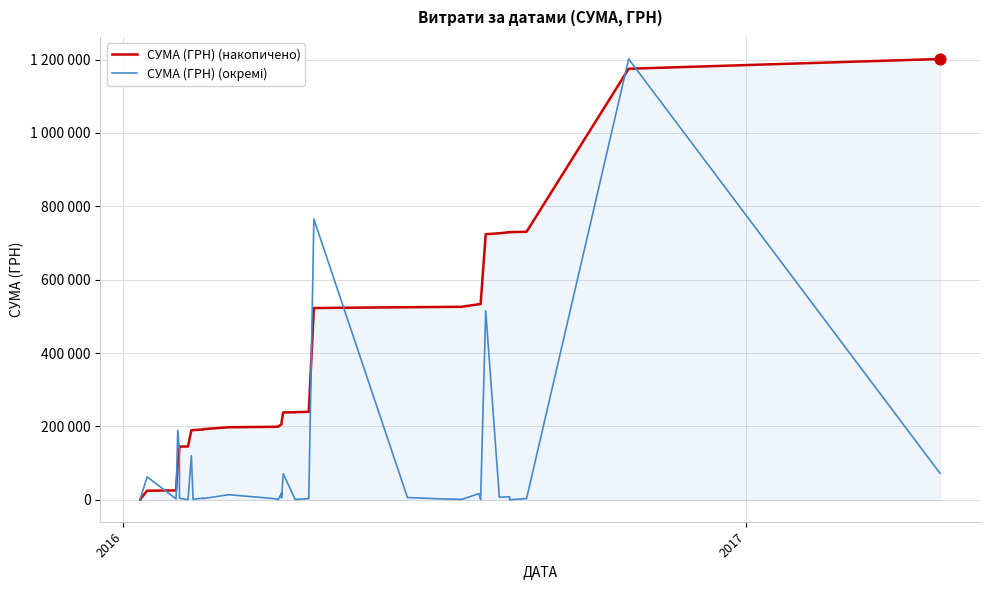

What are all the series names shown in the legend?

СУМА (ГРН) (накопичено), СУМА (ГРН) (окремі)